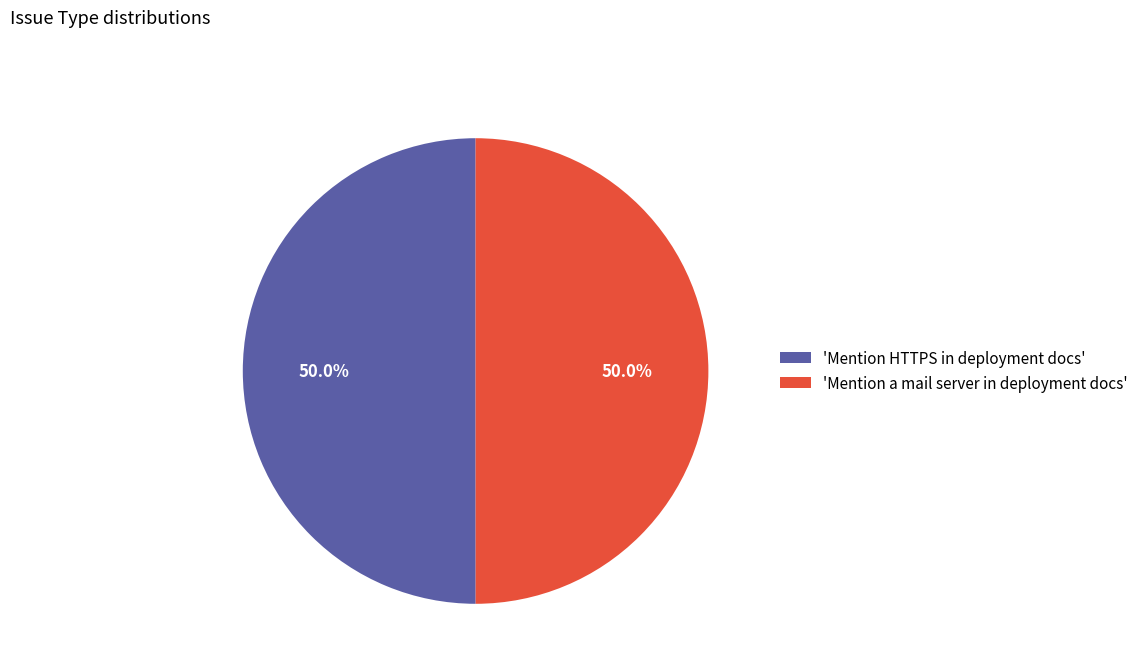

Approximately how many times larger is the value at 'Mention HTTPS in deployment docs' compared to 'Mention a mail server in deployment docs'?

1.0